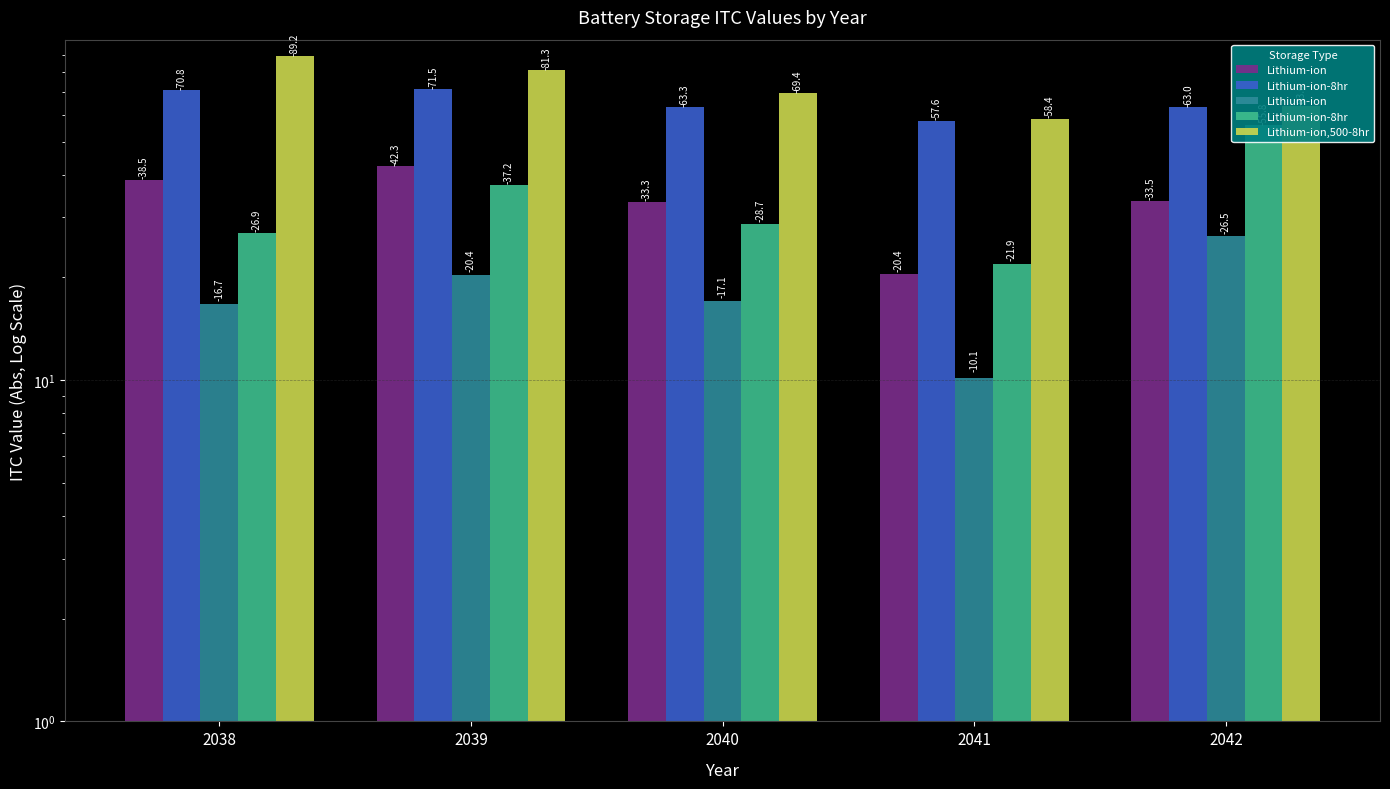

What is the sum of the Lithium-ion,500-8hr values at 2040 and 2042?

132.9